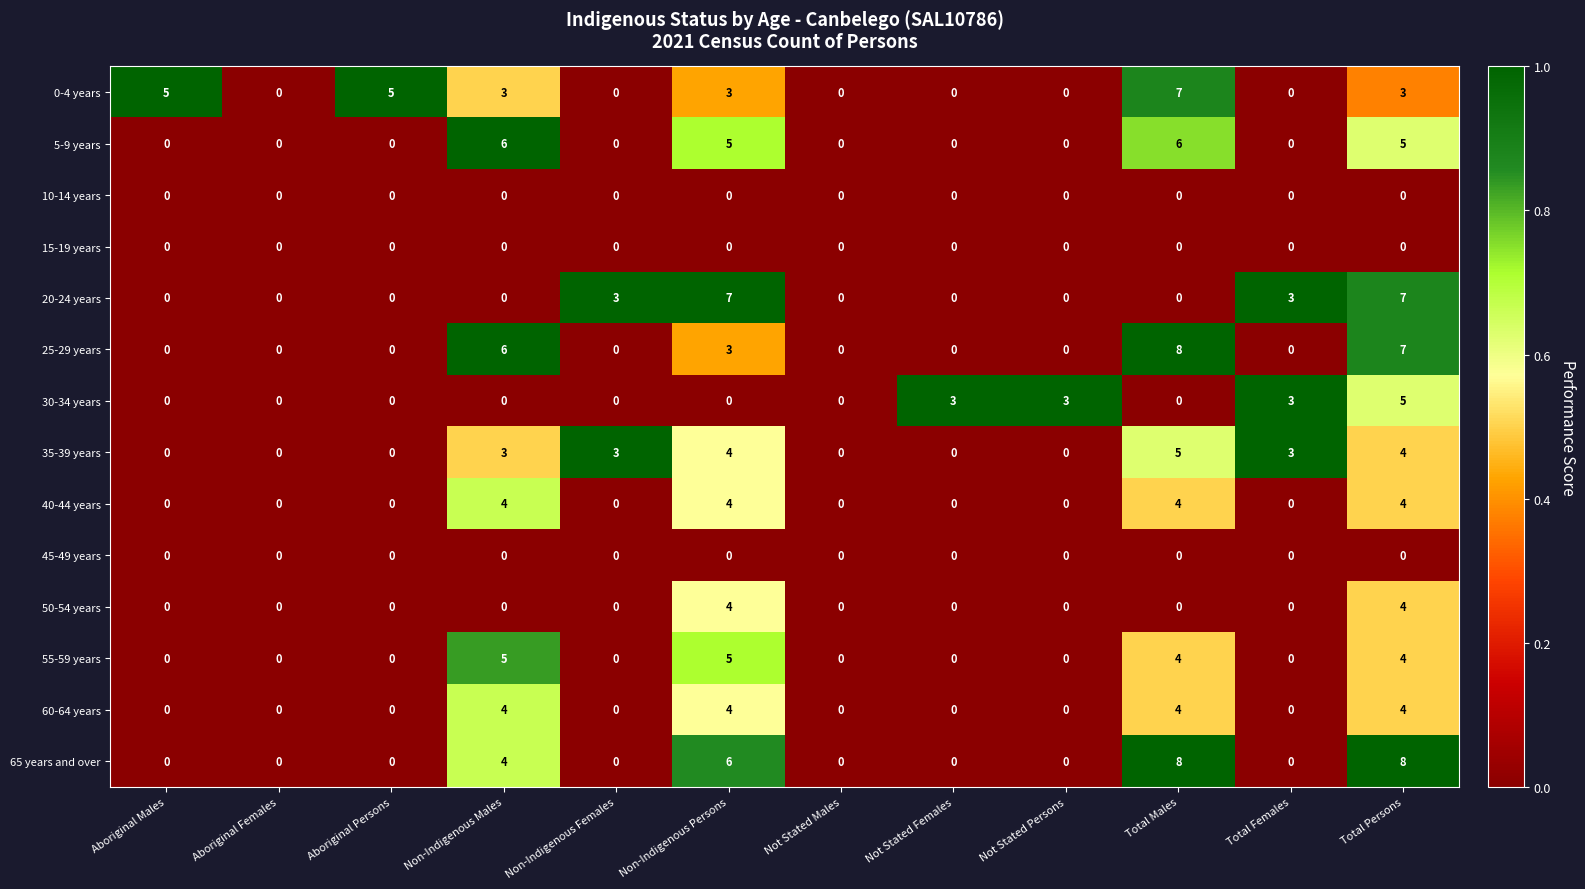

Which category has the highest value in the 30-34 years series?

Total Persons